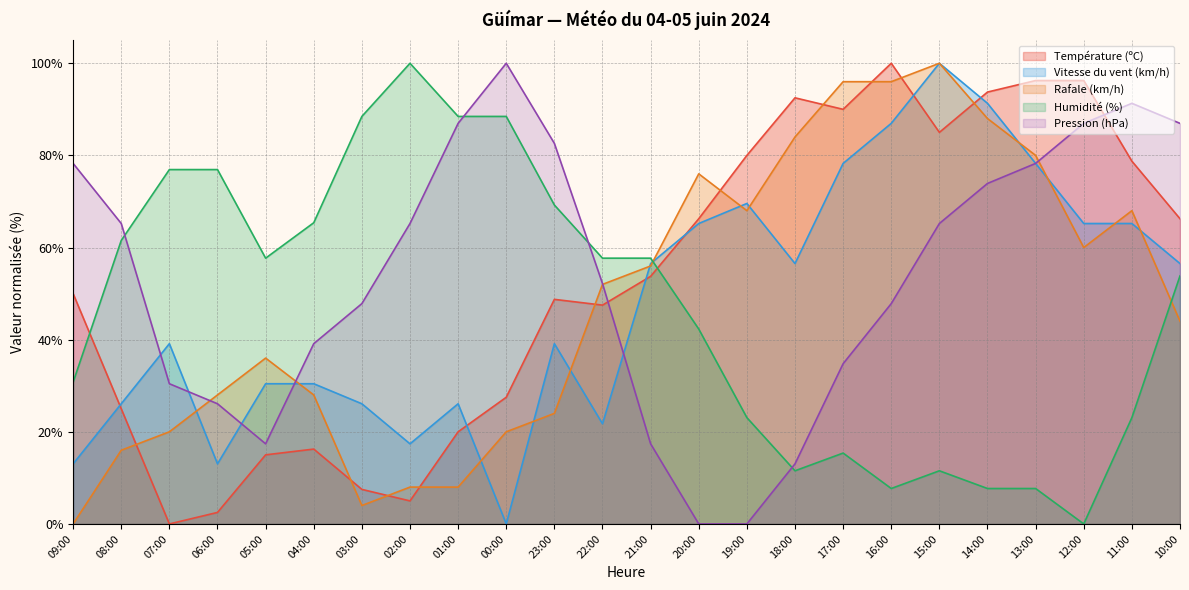

Where does the Humidité (%) series first go above 57?

08:00